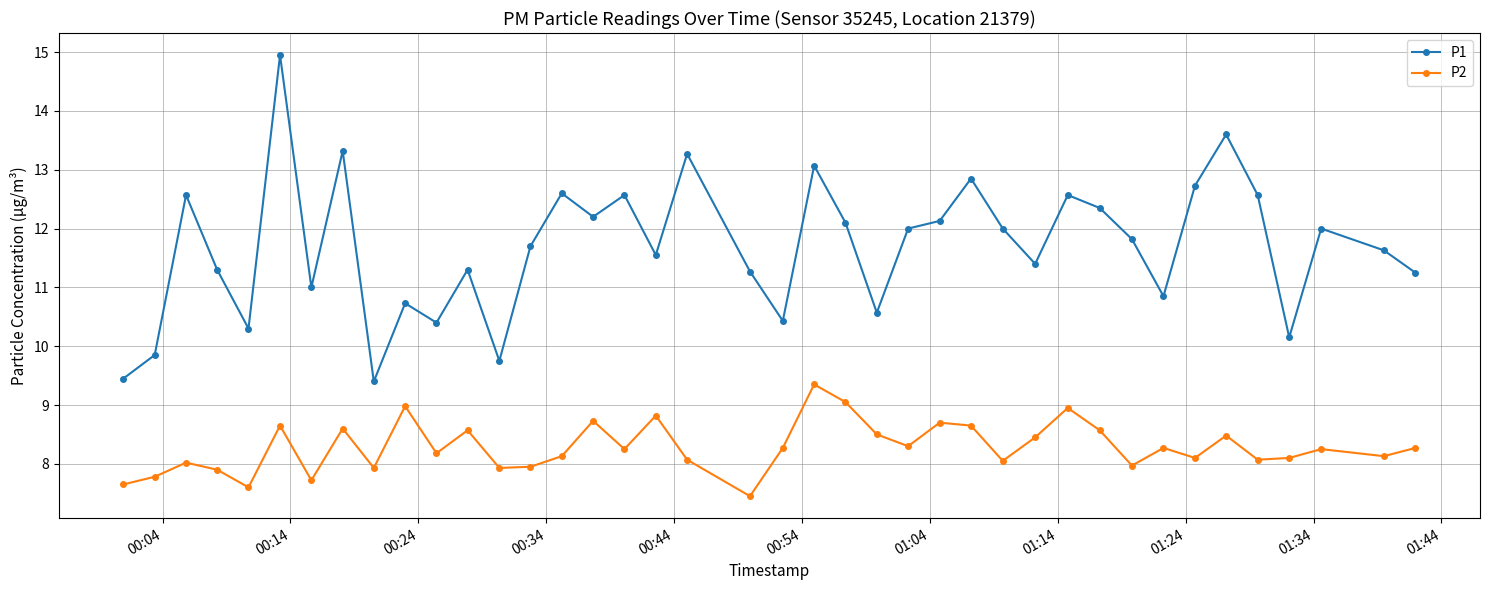

What is the average value of the P1 series?

11.7